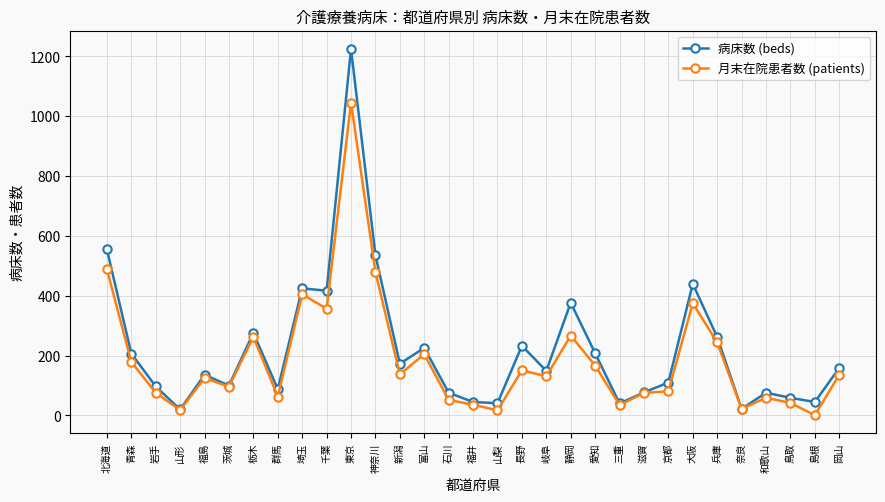

What is the smallest value displayed?

1